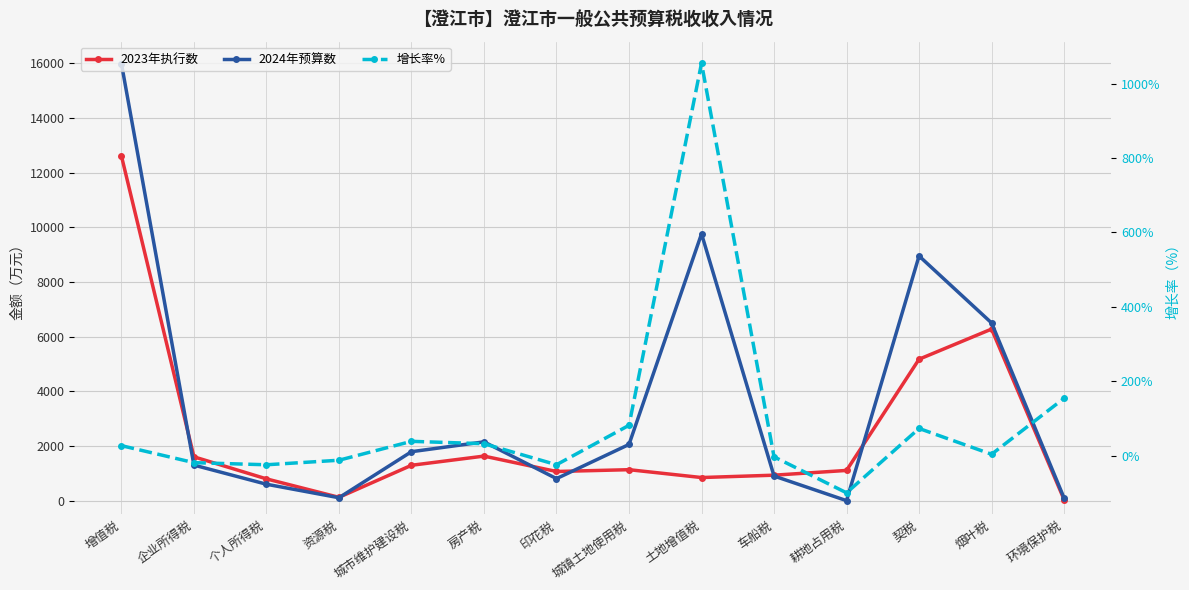

At 印花税, list the series in order from smallest to largest.

增长率%, 2024年预算数, 2023年执行数